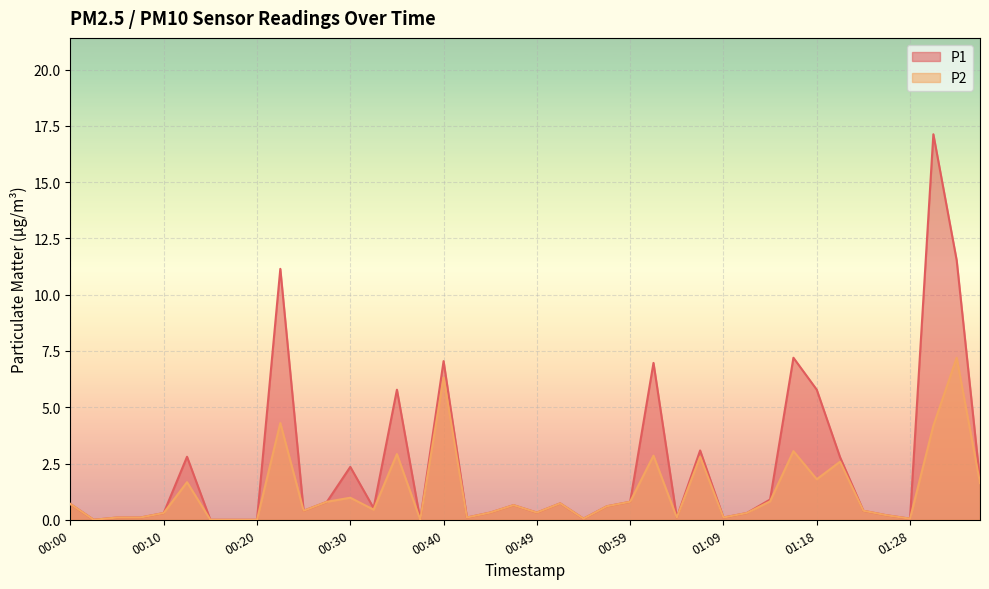

List the series in order of their peak value, lowest first.

P2, P1